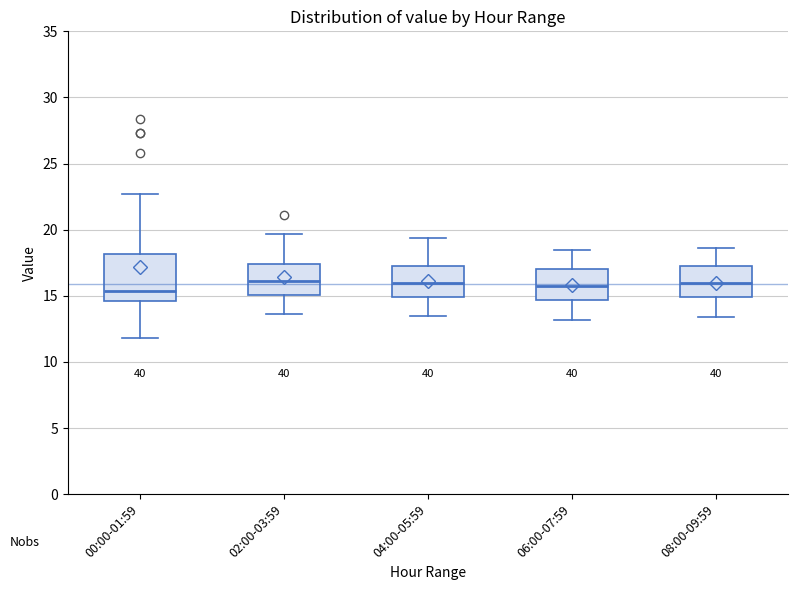

Where does the upper whisker of the box for 00:00-01:59 end on the y-axis? The values are not printed on the chart, so give them approximately, as read against the axis.

22.5